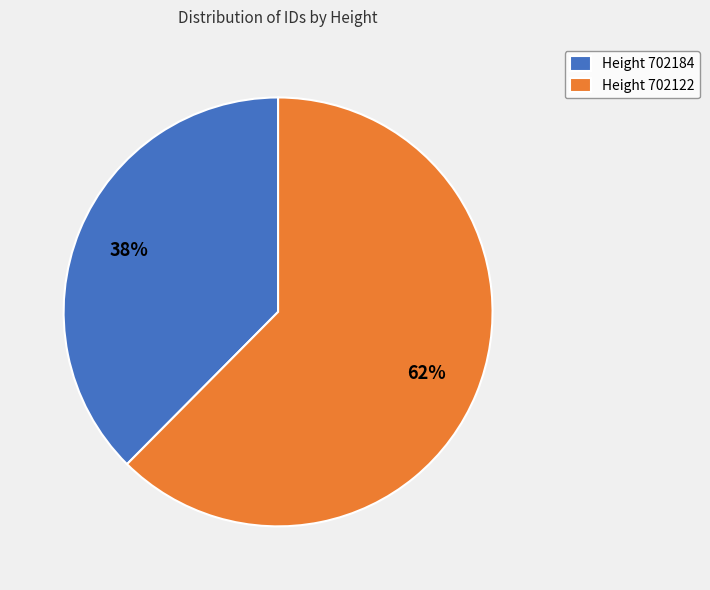

Count the number of slices in the pie.

2